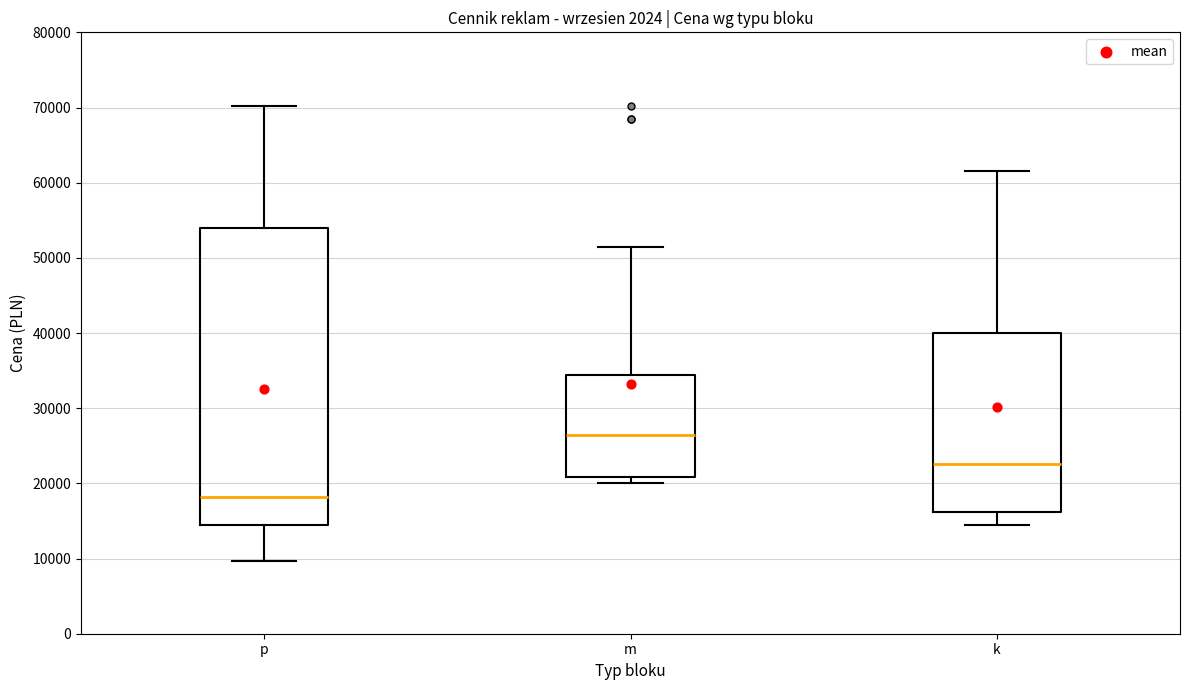

Which box's median line is the highest?

m